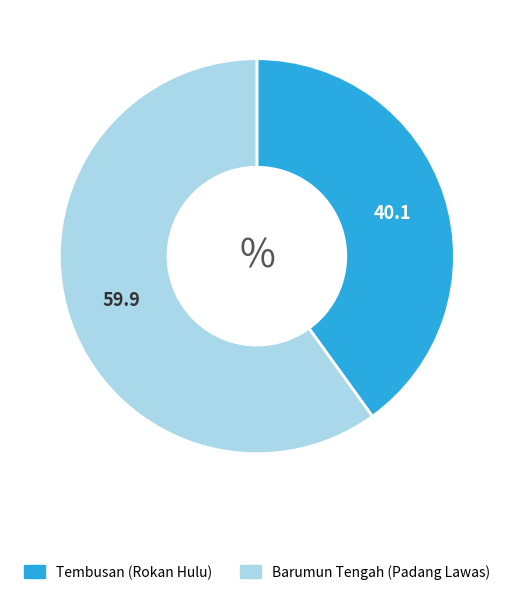

How many slices are in this pie chart?

2